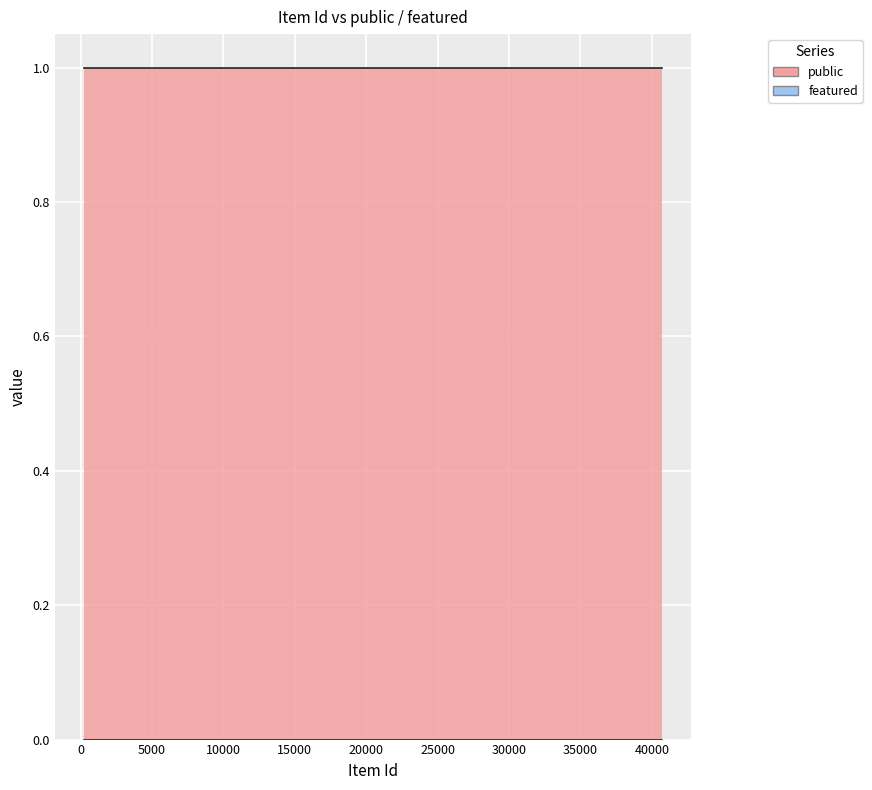

True or false: public has more than 1 points higher than both neighbors.

False